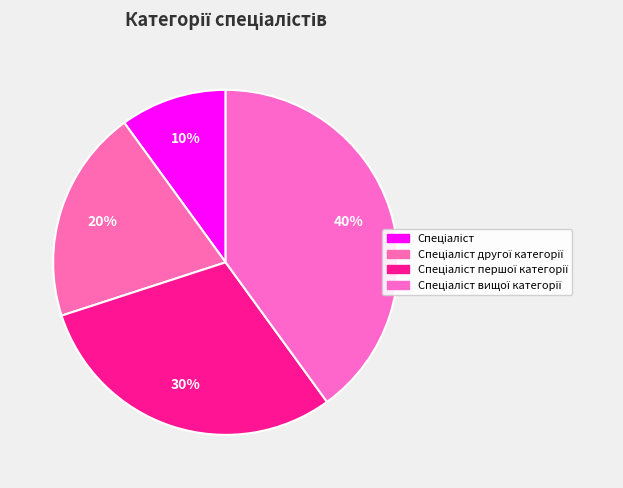

Count the number of slices in the pie.

4